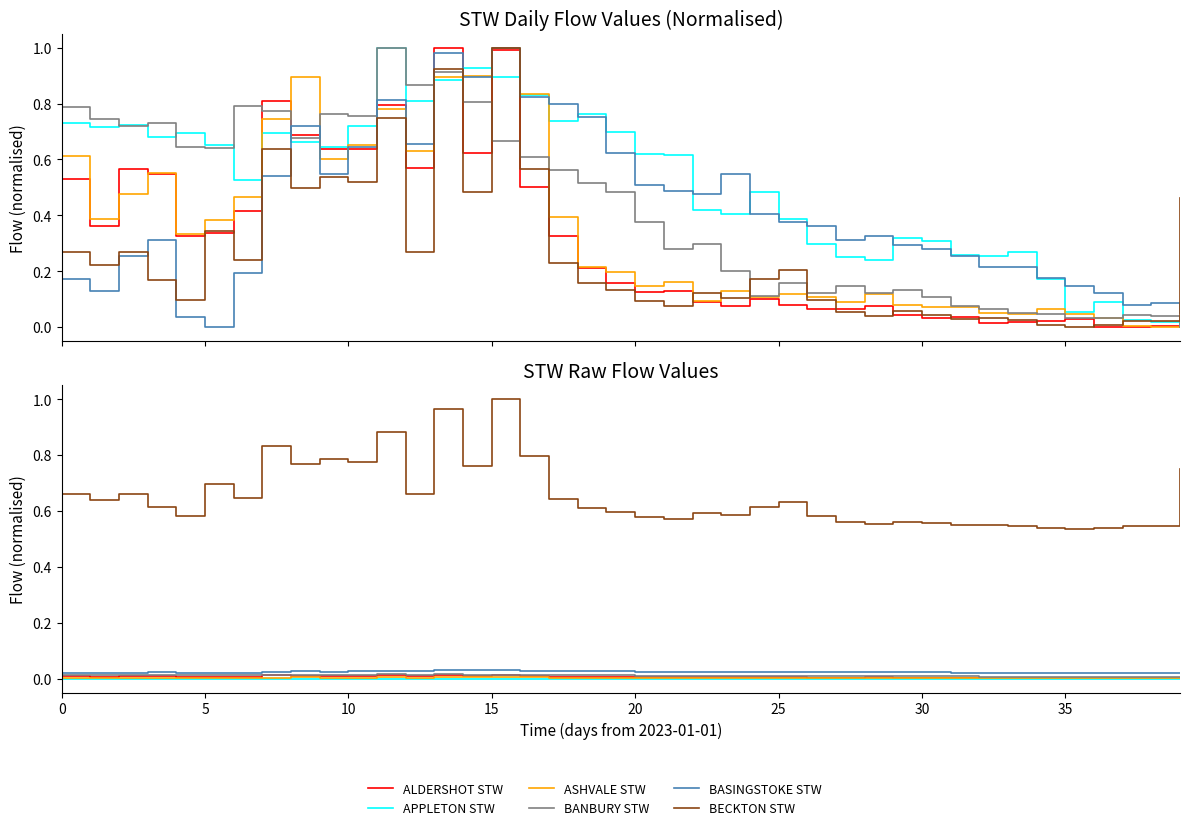

How many lines are shown in the chart?

6